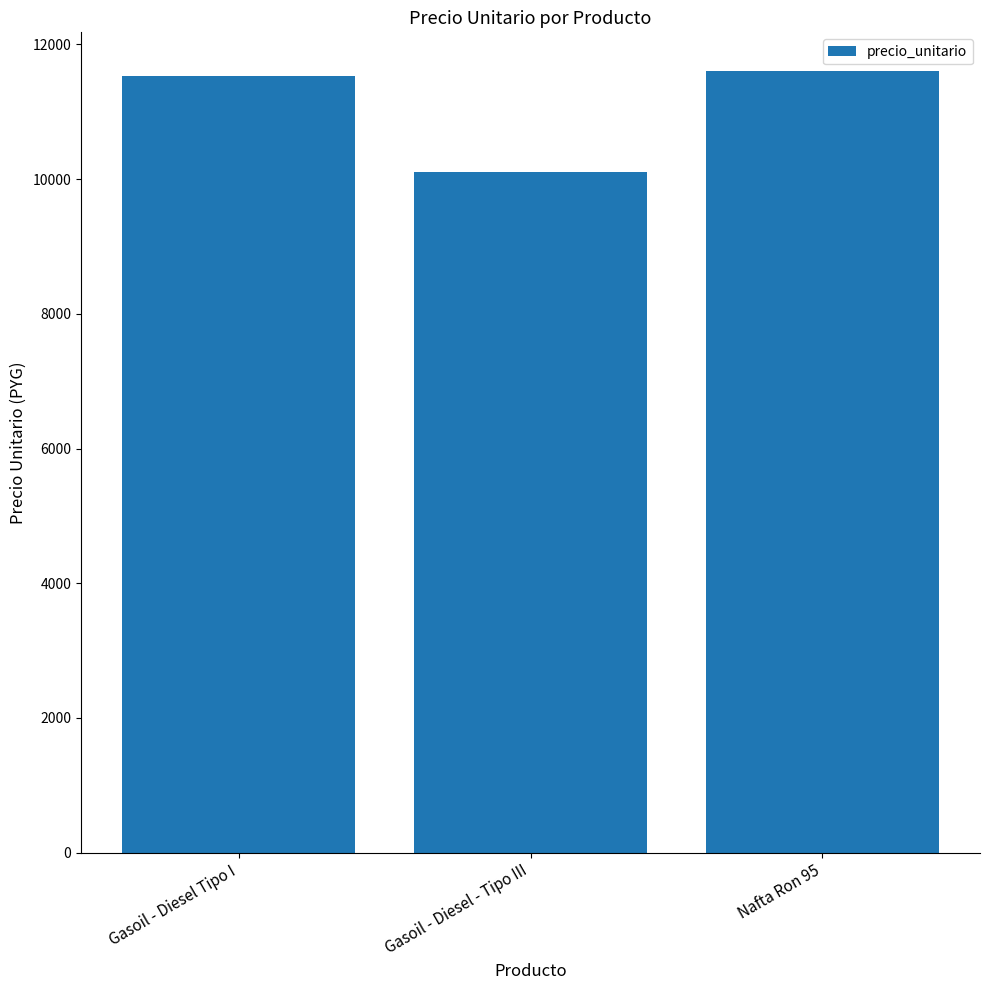

What is the difference between the maximum and minimum values?

1495